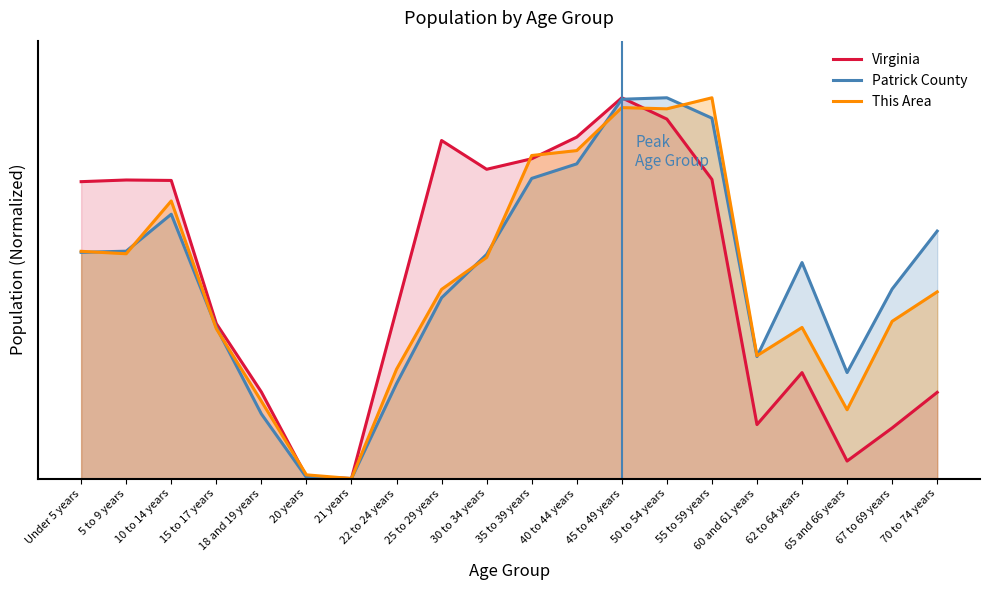

What is the difference between the maximum and second lowest values in the Patrick County series?

1.0